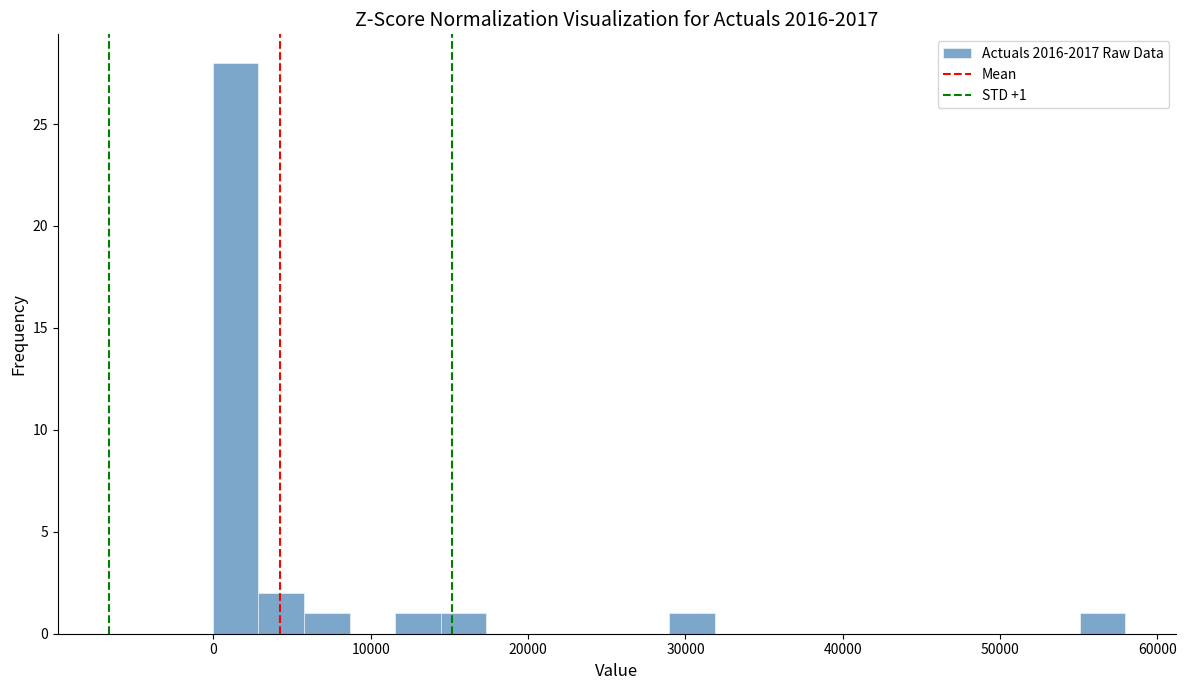

Read against the x-axis, roughly where is the centre of the tallest bar?

1000